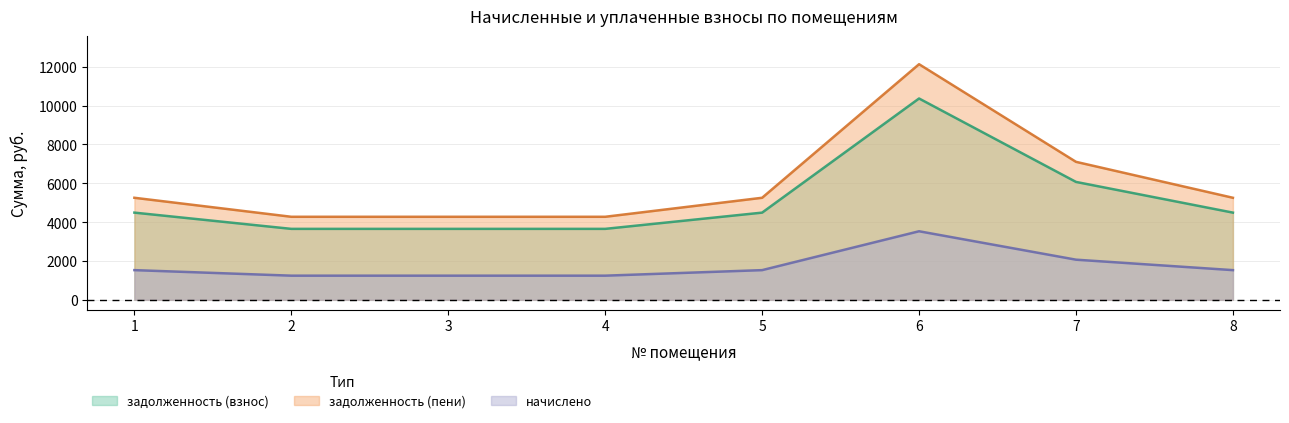

At which category is the sum across all series the highest?

6